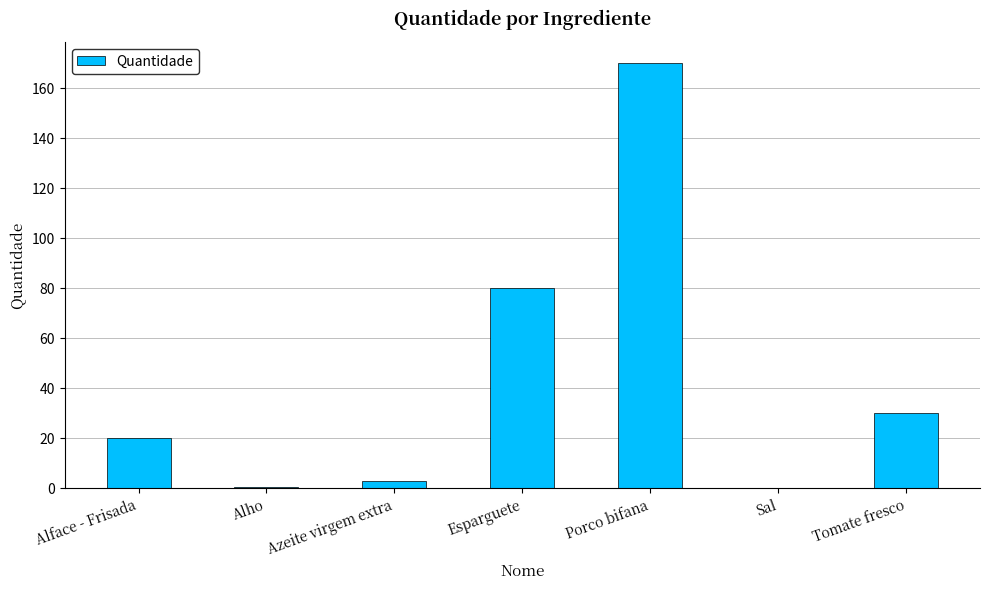

True or false: the data shows 8.6 at Alface - Frisada.

False